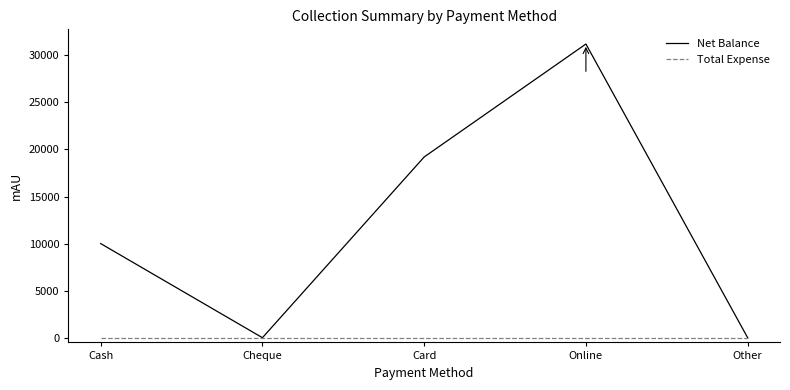

Reading left to right, transcribe all the data shown in this chart.

Net Balance: 10000	0	19200	31200	0
Total Expense: 0	0	0	0	0